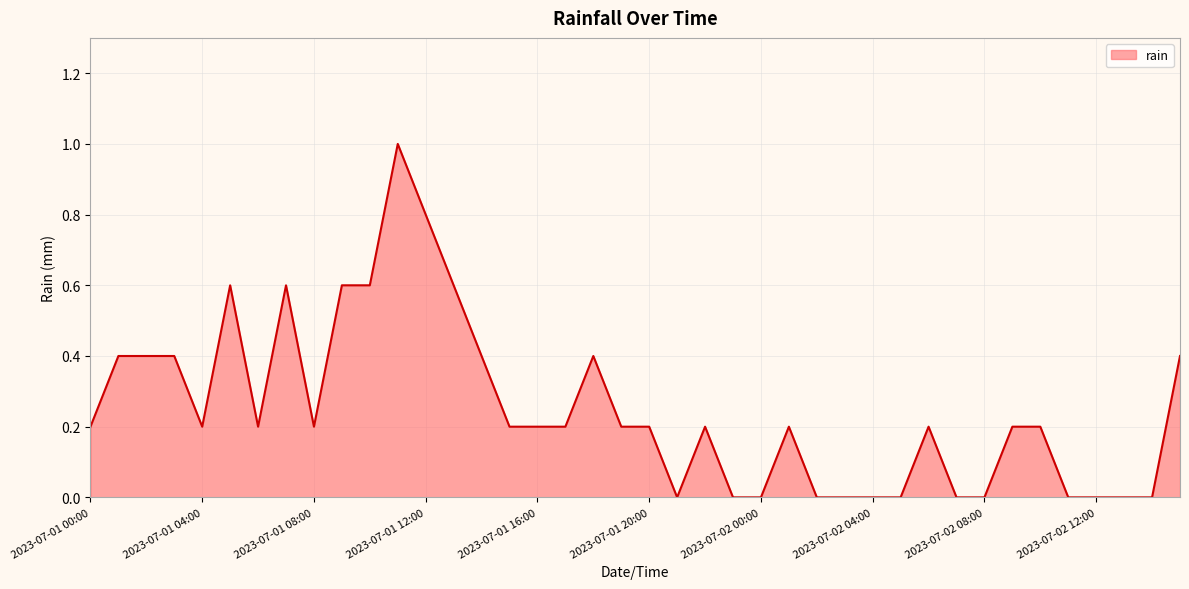

What is the difference between the maximum and minimum values?

1.0